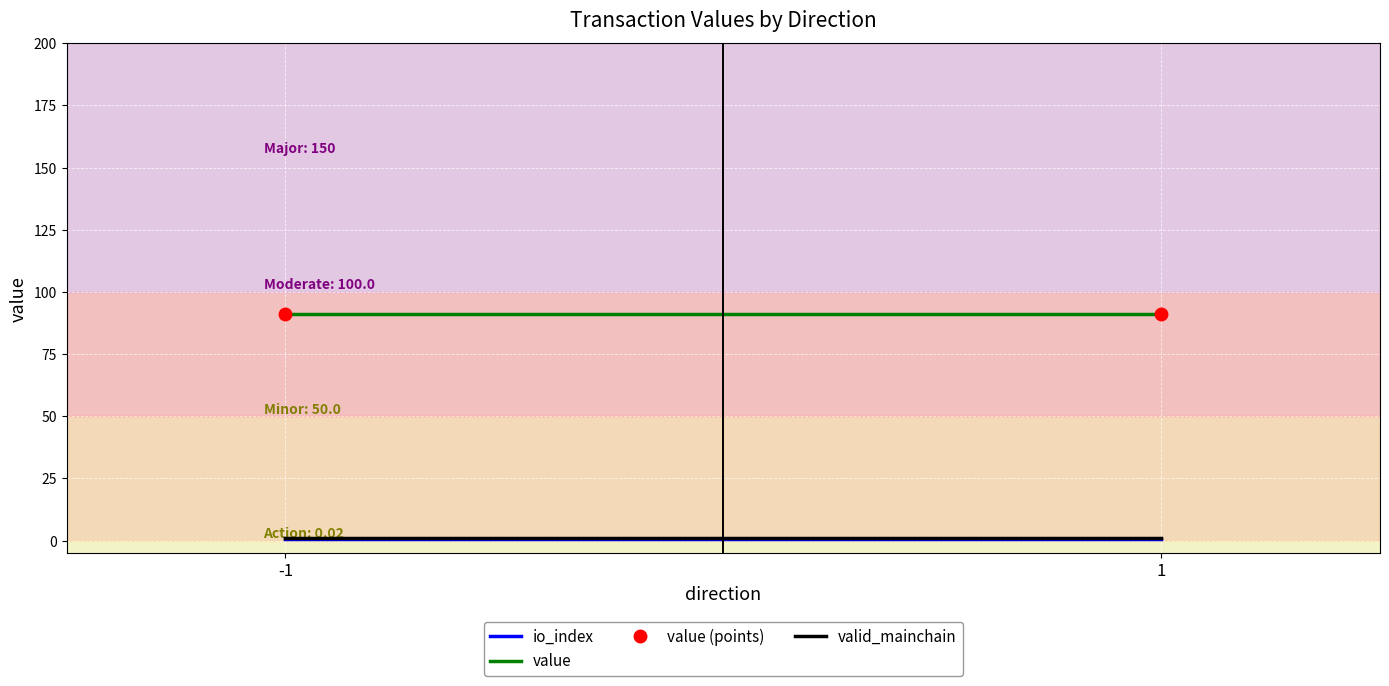

Is this an area chart (filled region under the line)?

No